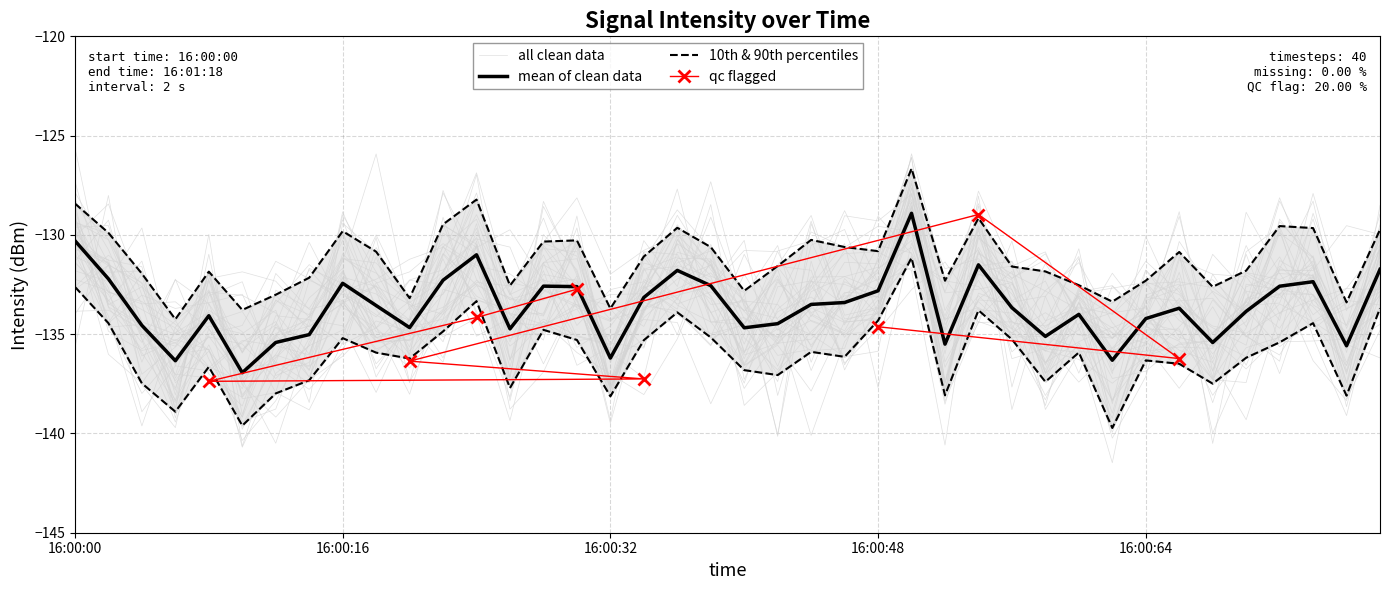

How many interior local valleys (lower than both neighbors) does the data have?

11